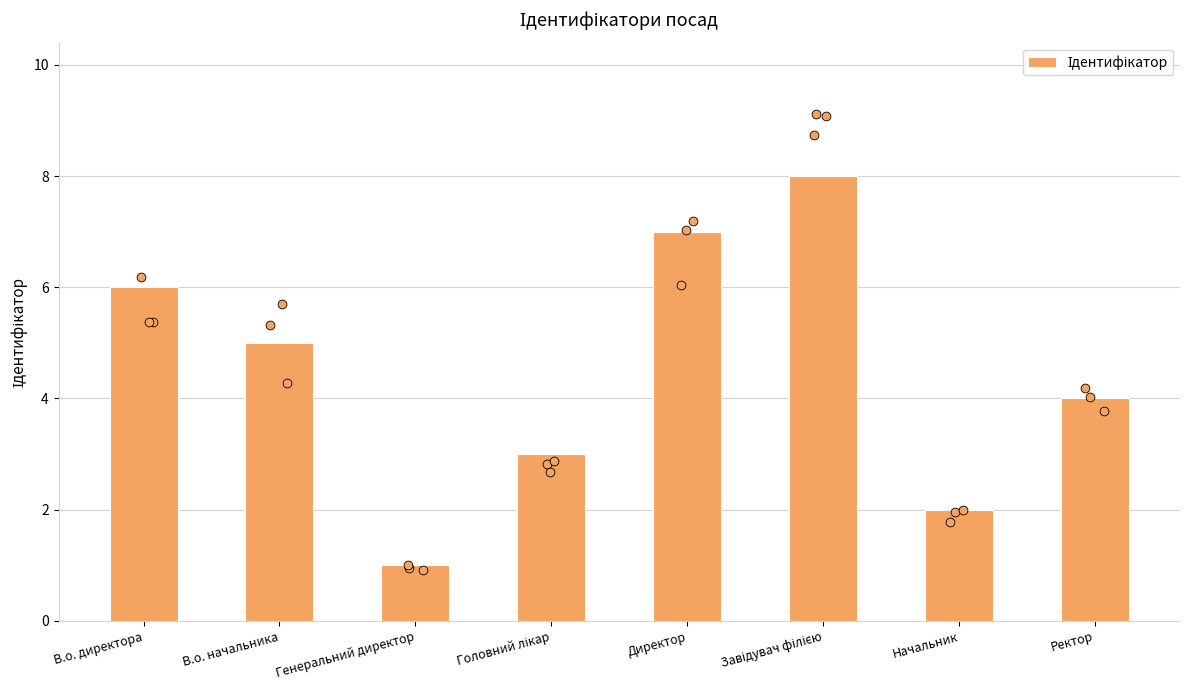

Between Завідувач філією and Начальник, which is larger?

Завідувач філією